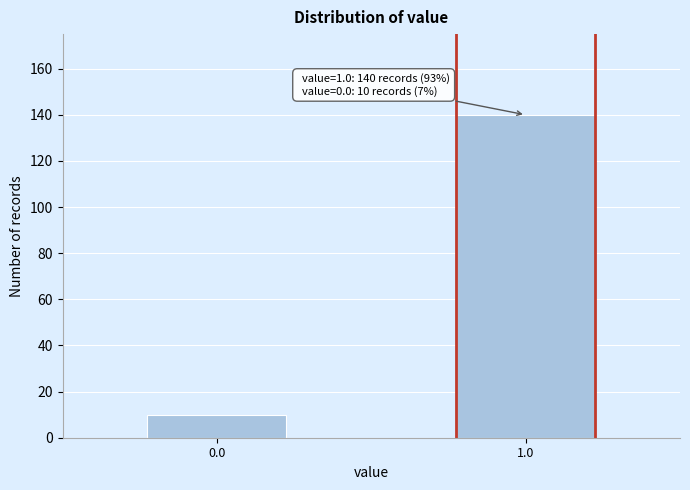

Reading left to right, list all the values displayed in this chart.

0.0=10	1.0=140